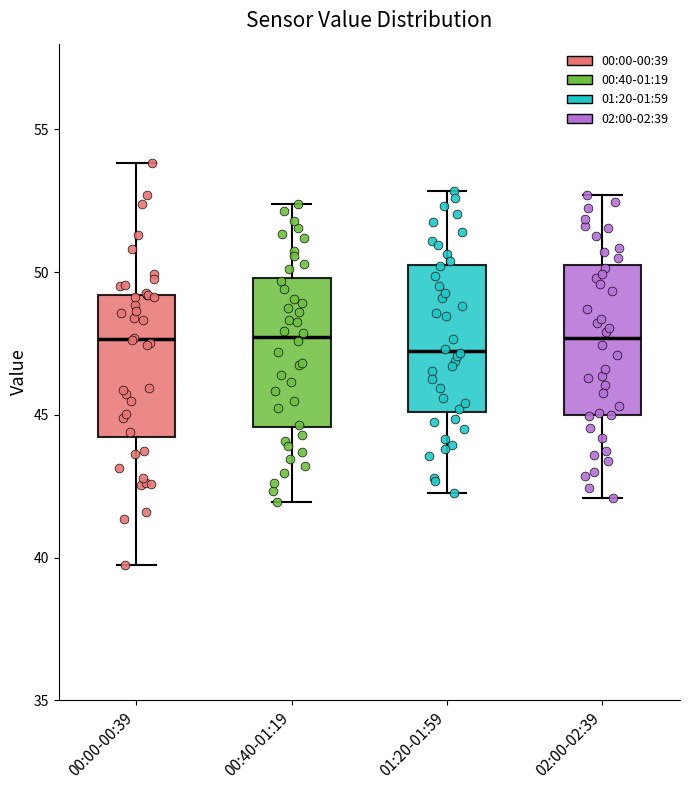

Reading left to right, read every box against the y-axis: the position of its median line, the range the box covers, and the ends of its whiskers. The values are not printed on the chart, so give them approximately, as read against the axis.

00:00-00:39: median 47.5, box 44.0 to 49.0, whiskers 40.0 to 54.0
00:40-01:19: median 47.5, box 44.5 to 50.0, whiskers 42.0 to 52.5
01:20-01:59: median 47.0, box 45.0 to 50.5, whiskers 42.5 to 53.0
02:00-02:39: median 47.5, box 45.0 to 50.0, whiskers 42.0 to 52.5